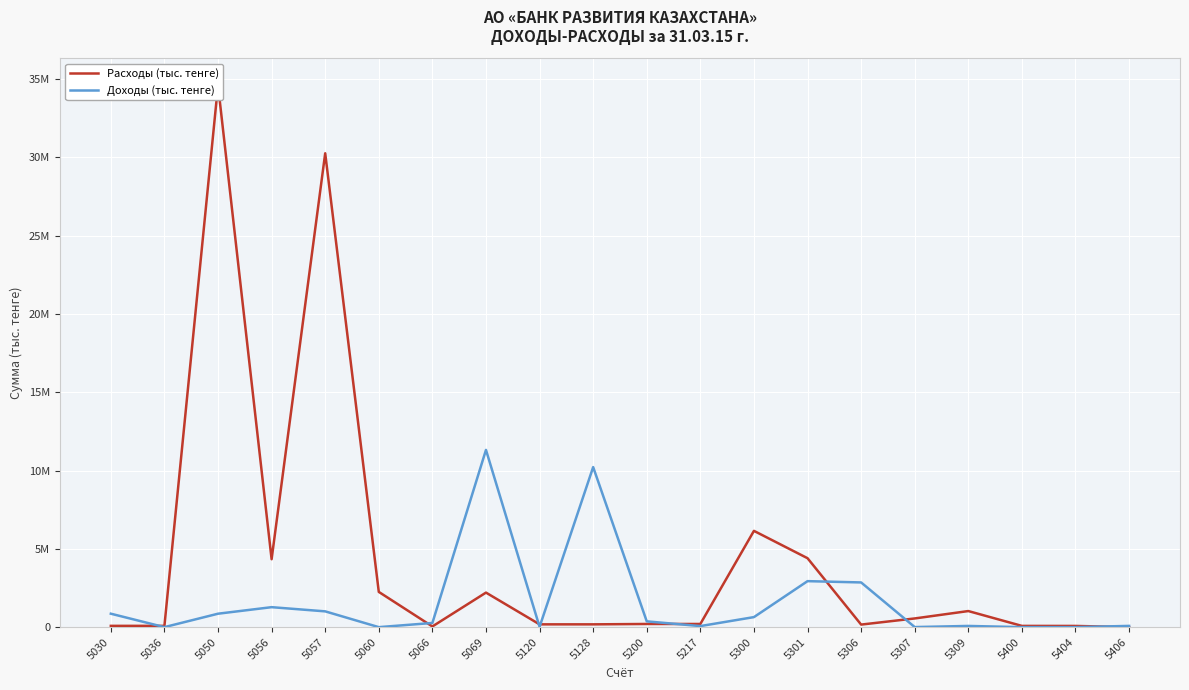

Rank the series by their average value, from highest to lowest.

Расходы (тыс. тенге), Доходы (тыс. тенге)